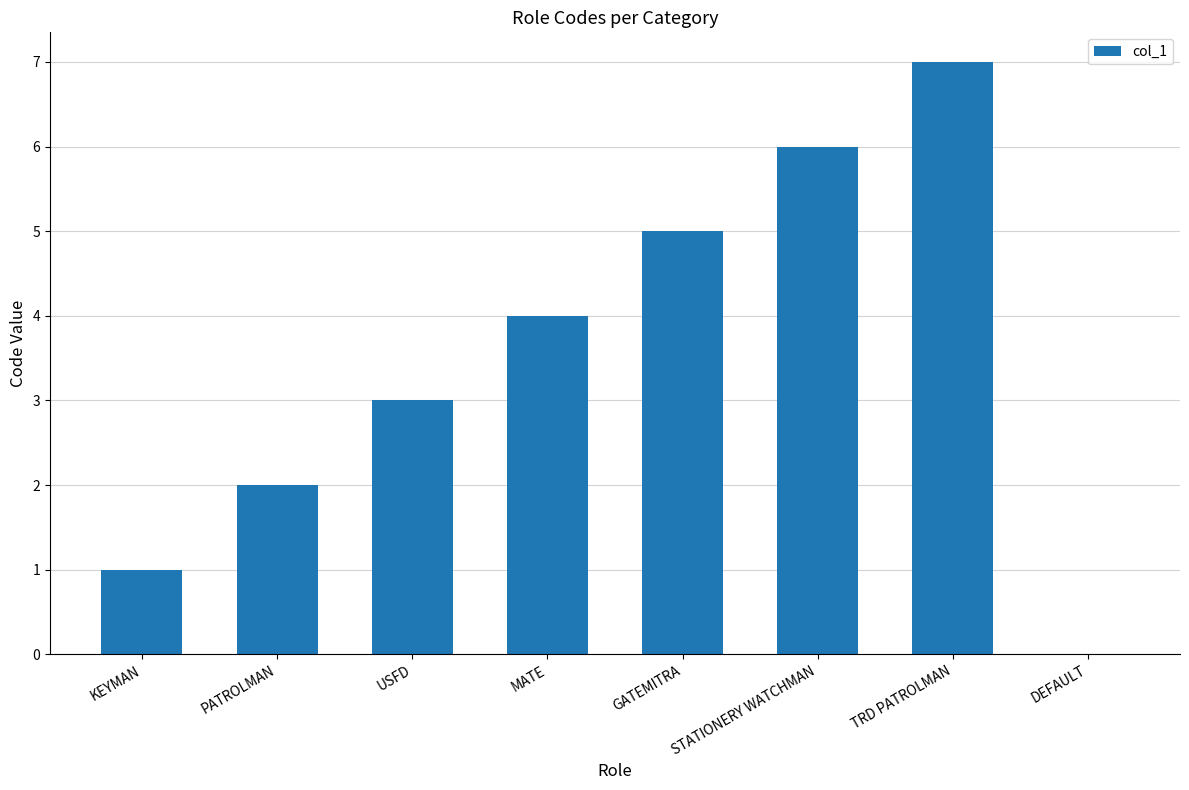

How many values are between 2 and 6?

5